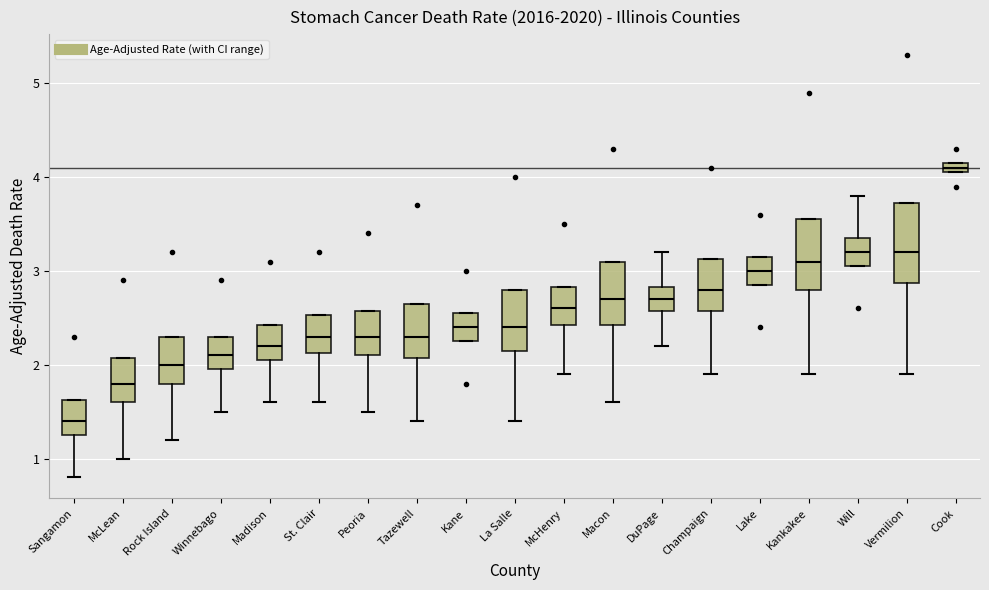

Where does the median line of the box for La Salle sit on the y-axis? The values are not printed on the chart, so give them approximately, as read against the axis.

2.4